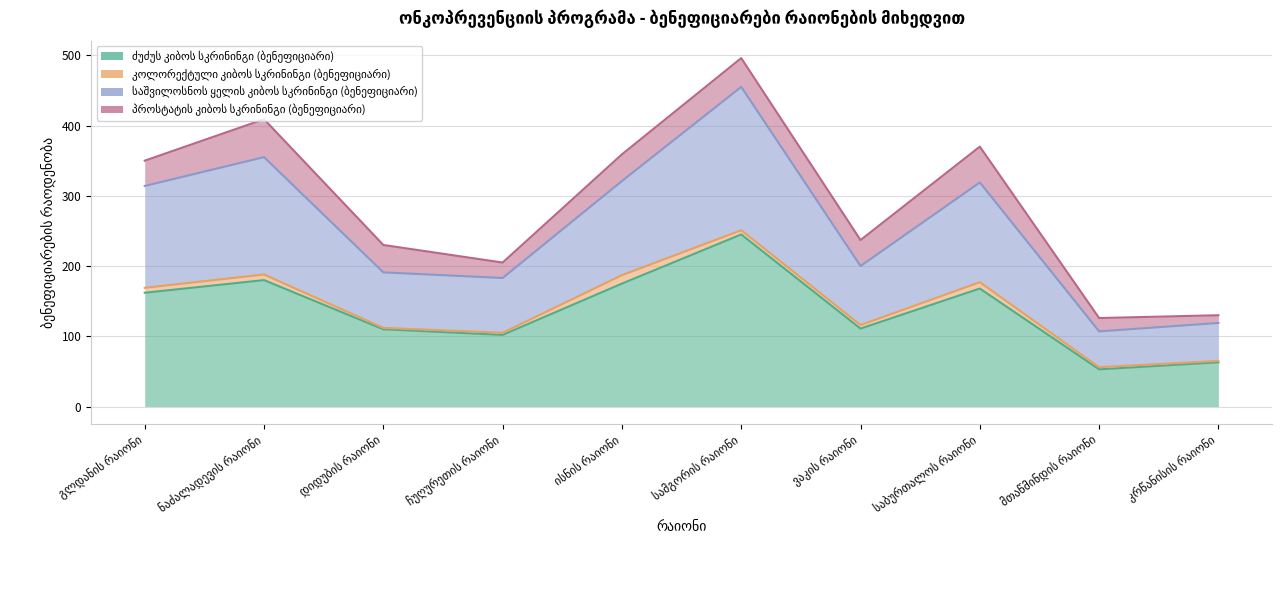

At which label does საშვილოსნოს ყელის კიბოს სკრინინგი (ბენეფიციარი) reach its peak?

სამგორის რაიონი